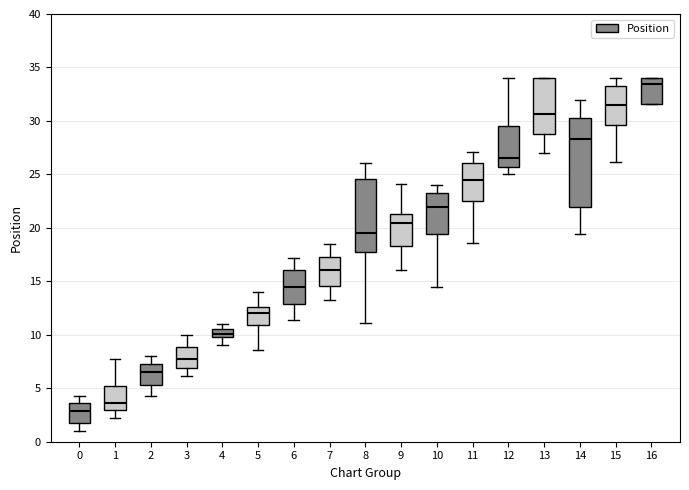

Where does the lower whisker of the box at x = 14 end on the y-axis? The values are not printed on the chart, so give them approximately, as read against the axis.

19.5